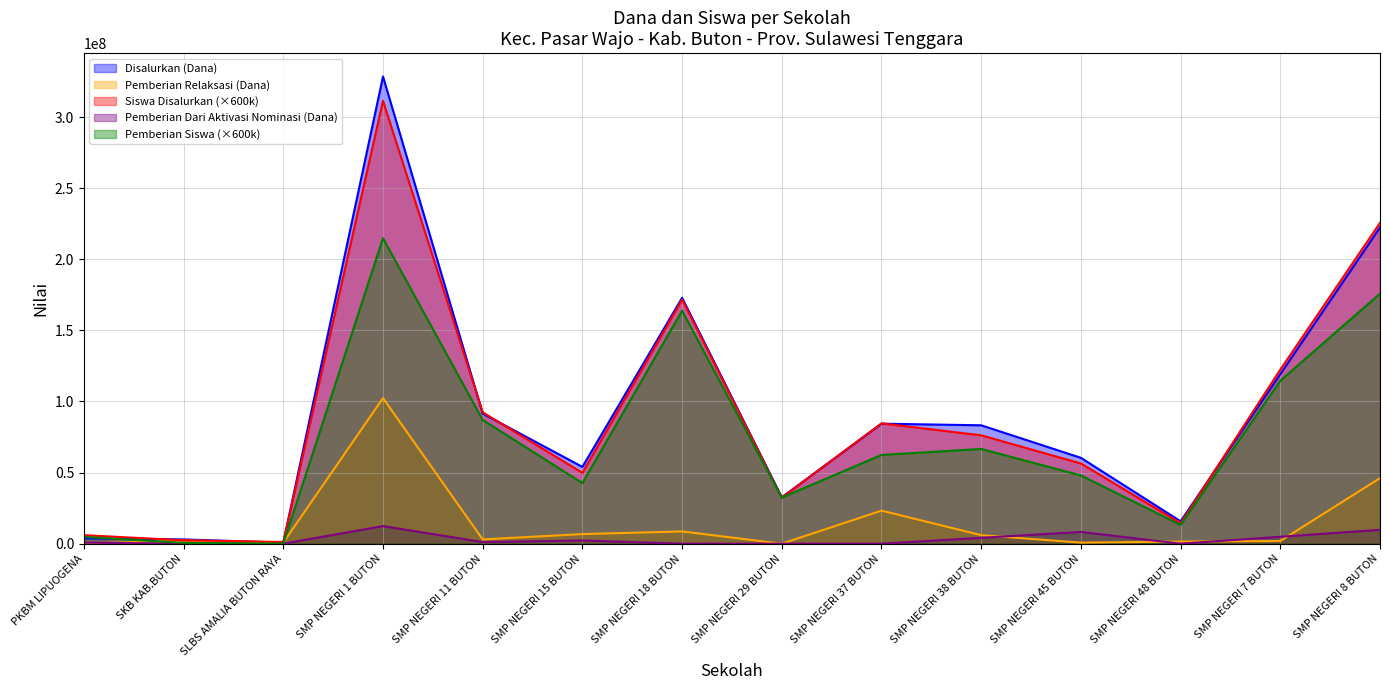

Reading left to right, extract all data points from this chart.

Disalurkan (Dana): 3750000	3000000	750000	328500000	91500000	54000000	172875000	32625000	84375000	83250000	60375000	15750000	119250000	222375000
Pemberian Relaksasi (Dana): 0	2250000	750000	102375000	3000000	6750000	8625000	0	23250000	6000000	750000	1500000	1875000	46125000
Siswa Disalurkan: 6000000	2400000	1200000	311400000	92400000	49800000	171600000	32400000	84600000	76200000	56400000	14400000	122400000	225600000
Pemberian Dari Aktivasi Nominasi (Dana): 750000	0	0	12375000	1125000	2250000	0	0	0	4125000	8250000	0	4875000	9750000
Pemberian (Siswa): 4800000	600000	0	214800000	87000000	42600000	163800000	32400000	62400000	66600000	48000000	13200000	114600000	175800000